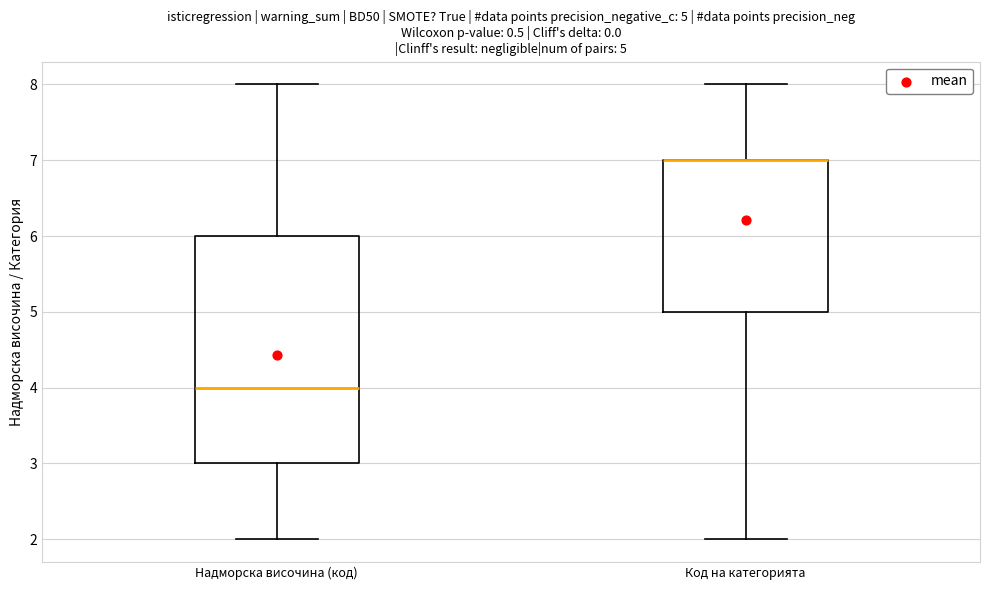

Which box is the tallest, from its lower edge to its upper edge?

Надморска височина (код)